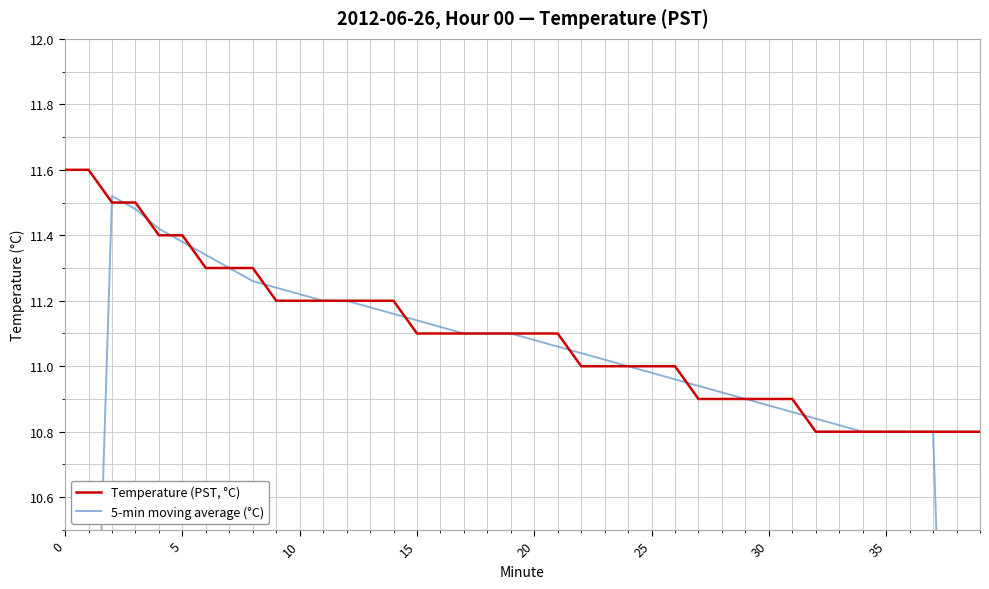

What is the smallest value displayed?

6.5